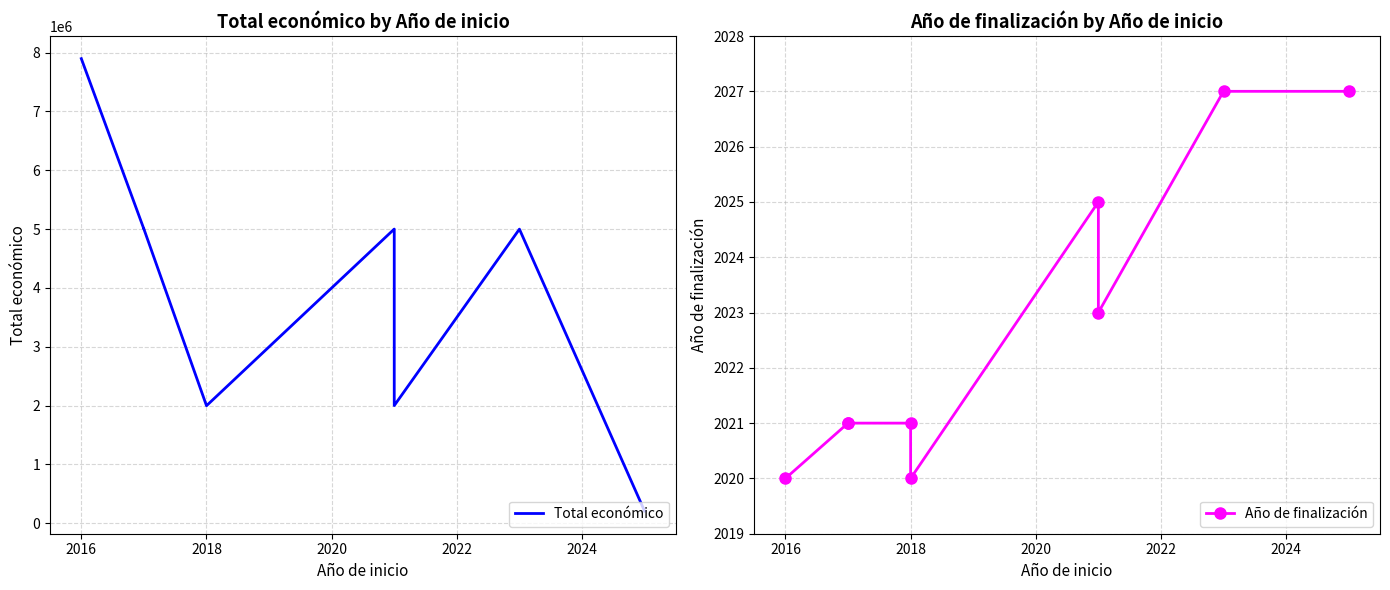

Between 2018 and 2022, which series saw the biggest shift?

Total económico